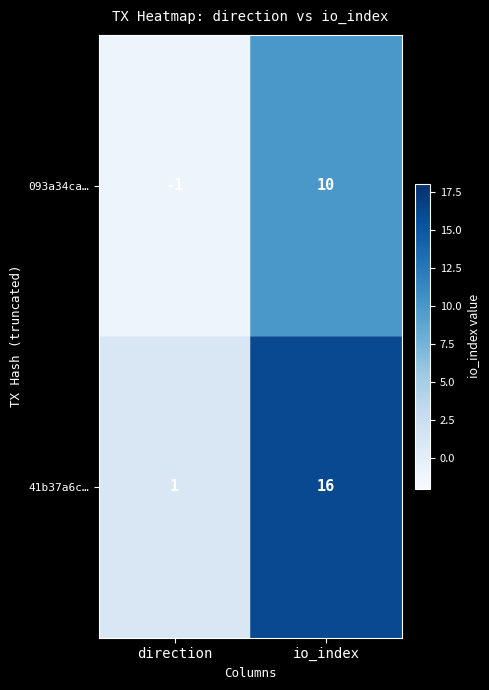

The 41b37a6c… series shows 25 at io_index. True or false?

False